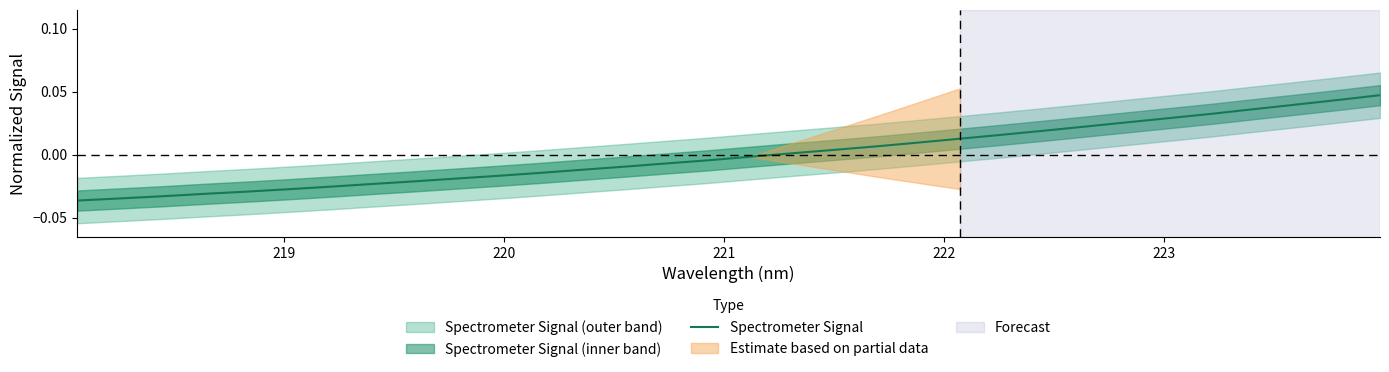

How many data points are less than 0?

17